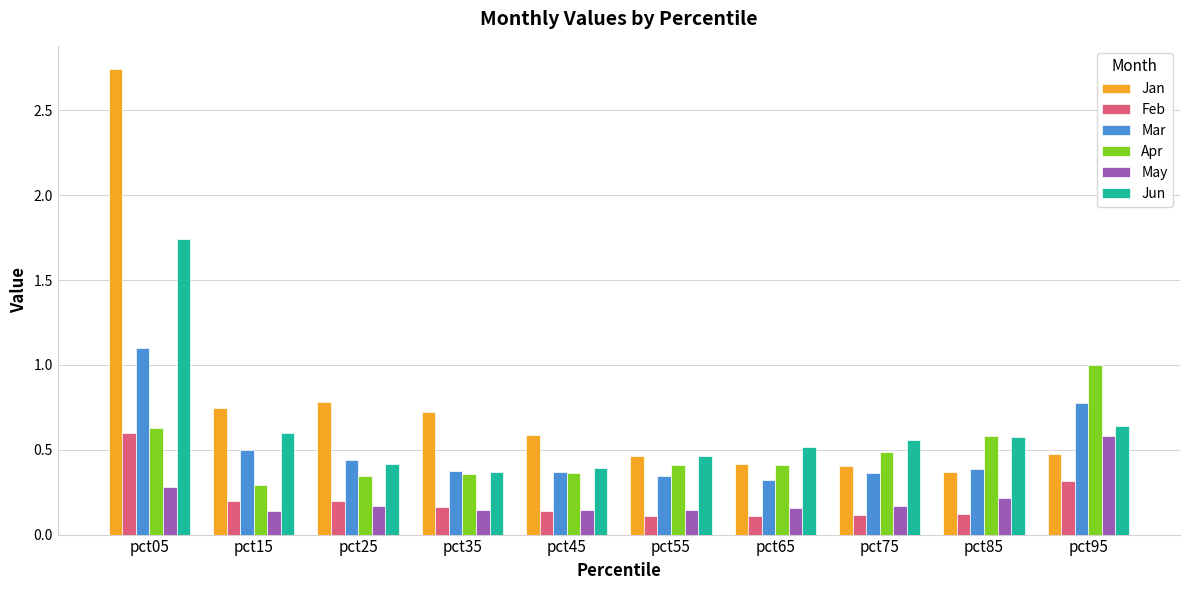

What value does the Apr series have at pct95?

1.0